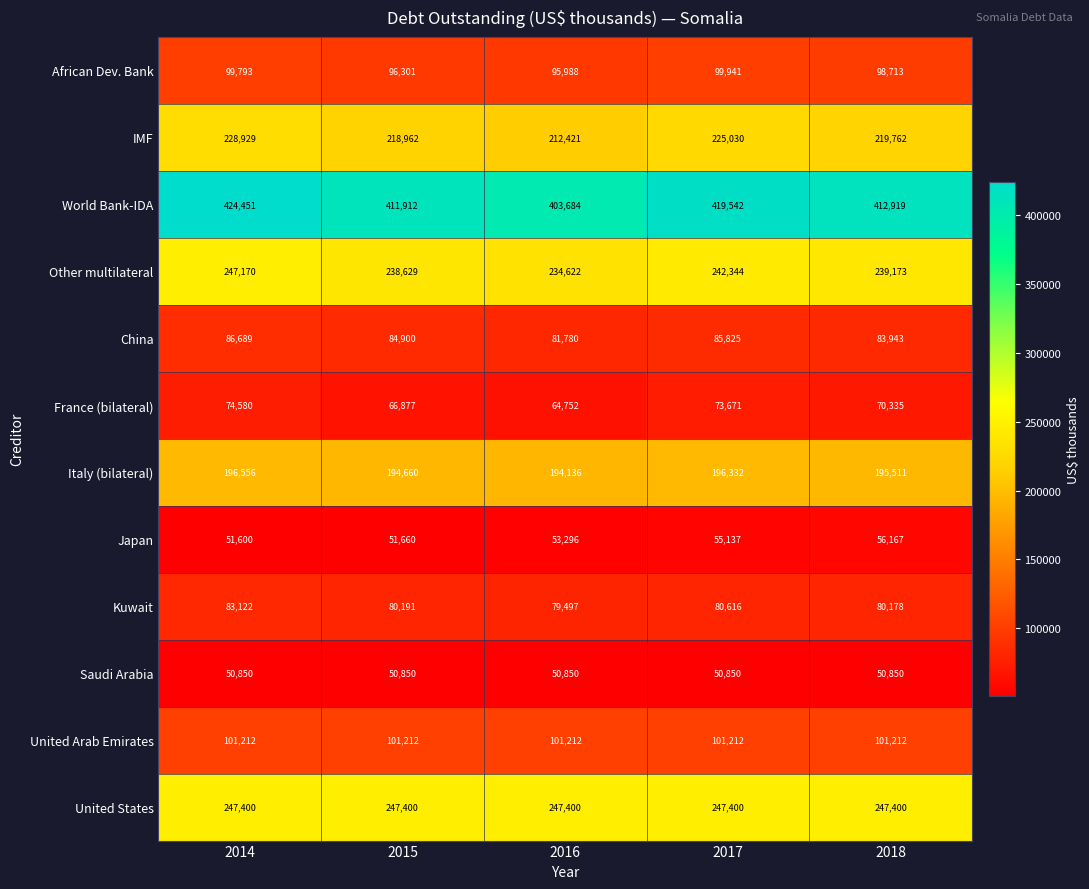

List the series in order of their peak value, lowest first.

Saudi Arabia, Japan, France (bilateral), Kuwait, China, African Dev. Bank, United Arab Emirates, Italy (bilateral), IMF, Other multilateral, United States, World Bank-IDA